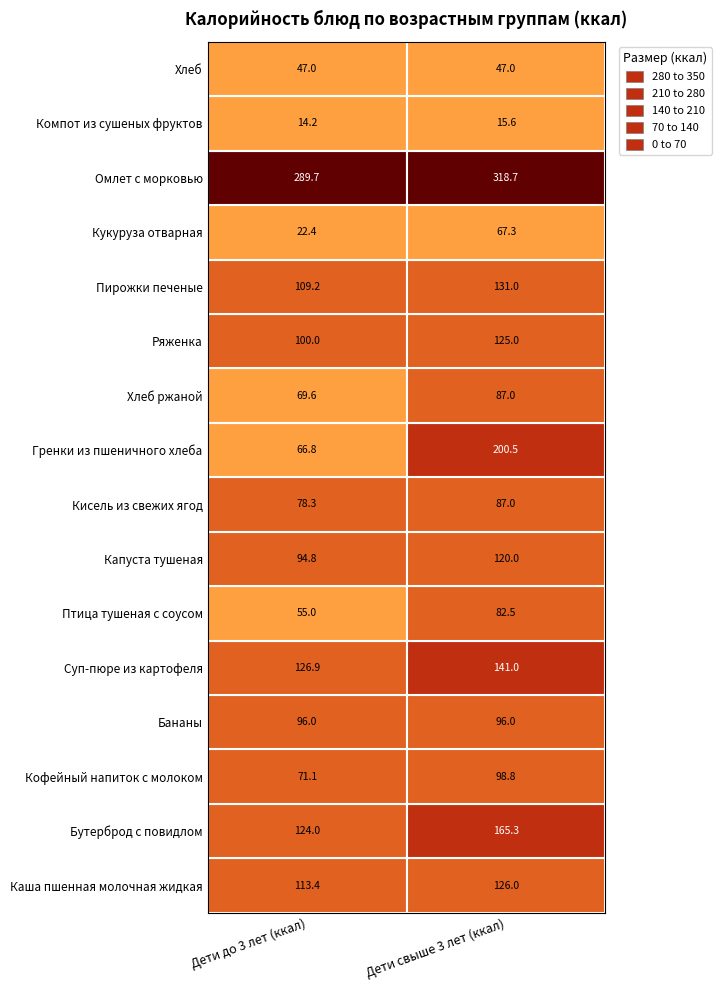

True or false: Бутерброд с повидлом has a value of 165.3 at 1.

True